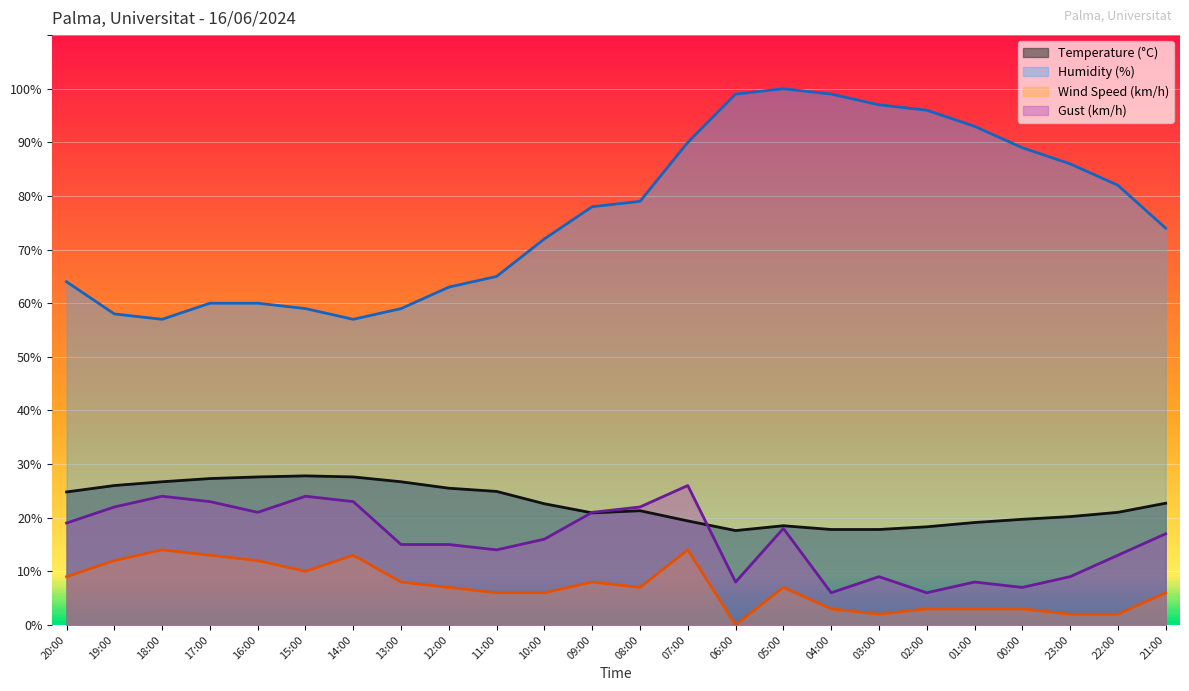

What is the value of the Gust (km/h) point at the 16th from the left?

18.0